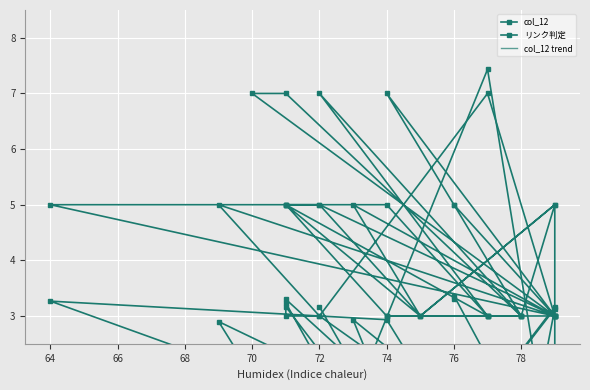

True or false: リンク判定 and col_12 trend cross at least once.

False